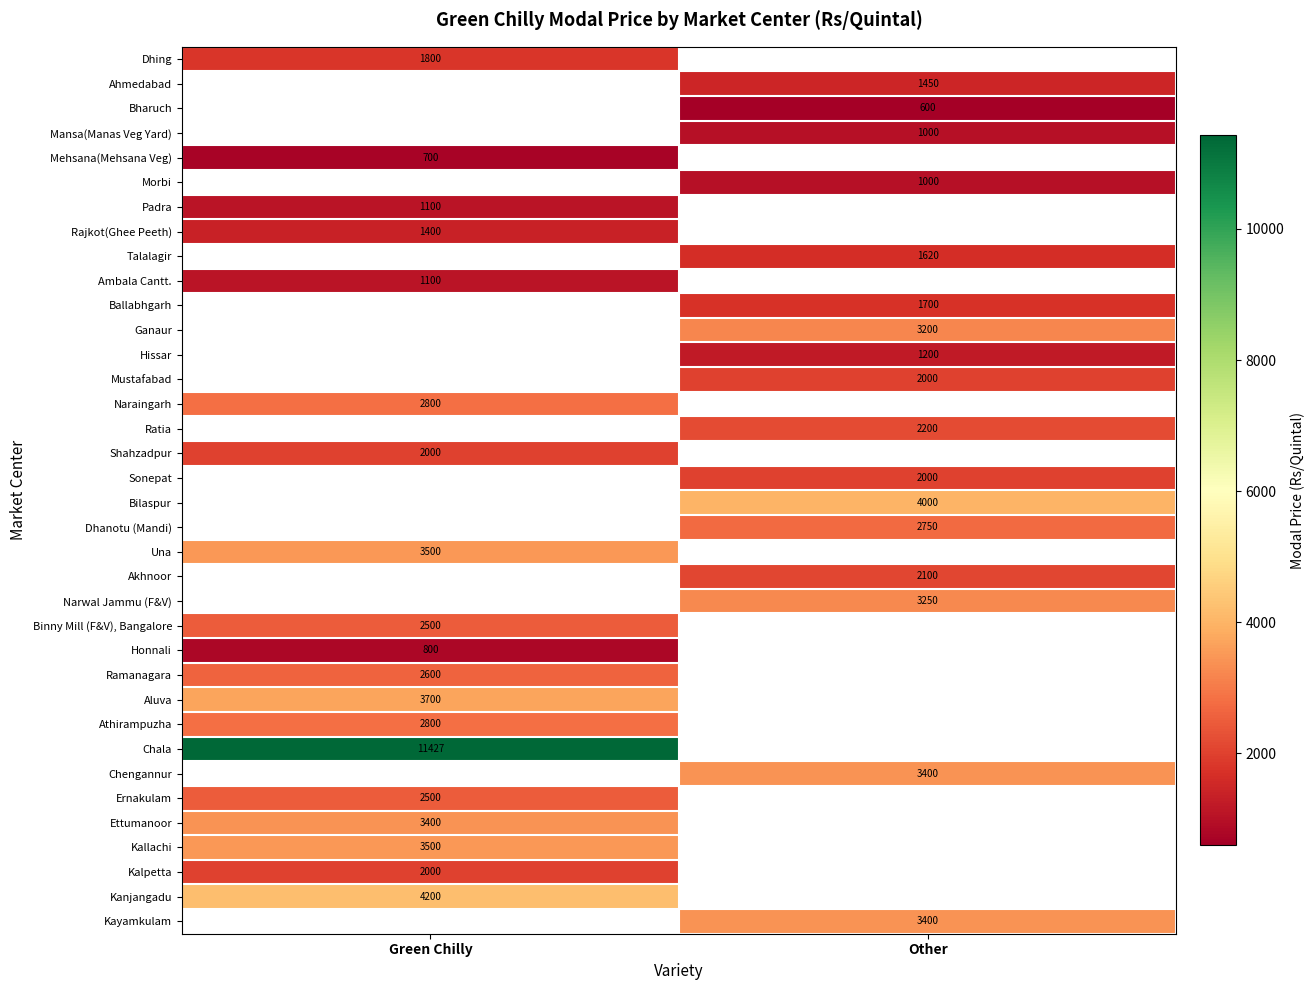

At how many categories does at least one series exceed 1205?

2